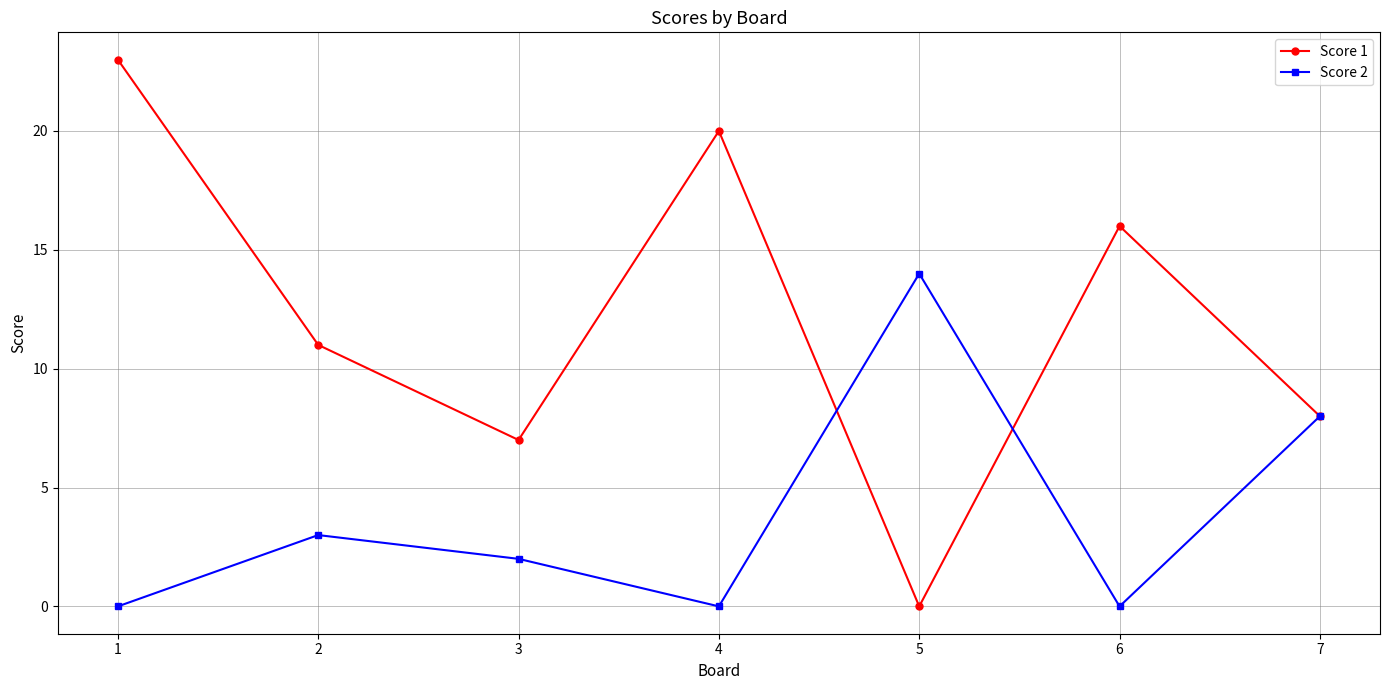

Is it true that Score 2 equals 0 at 6?

True